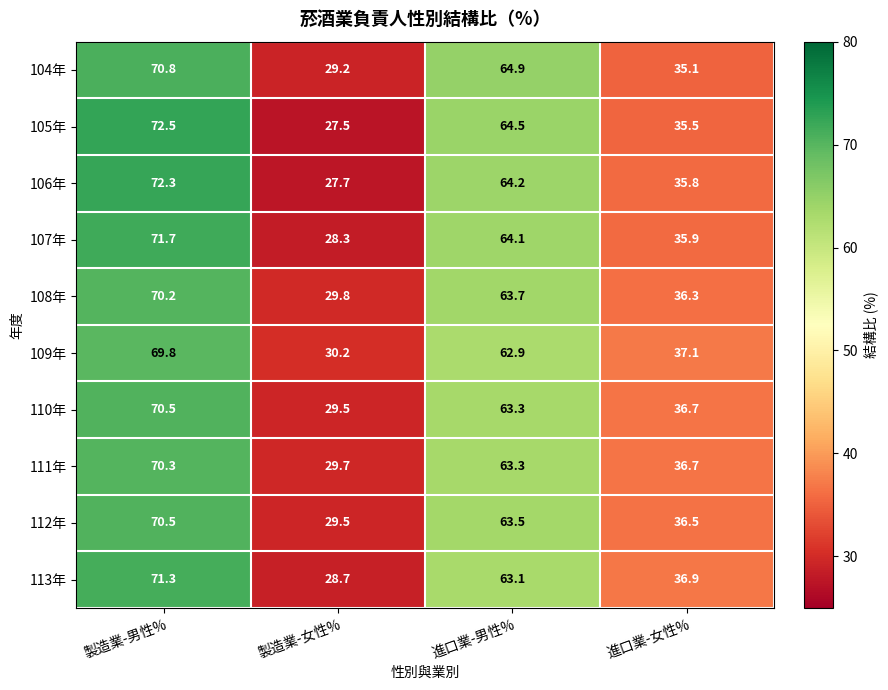

What is the sum of all 104年 values?

200.0